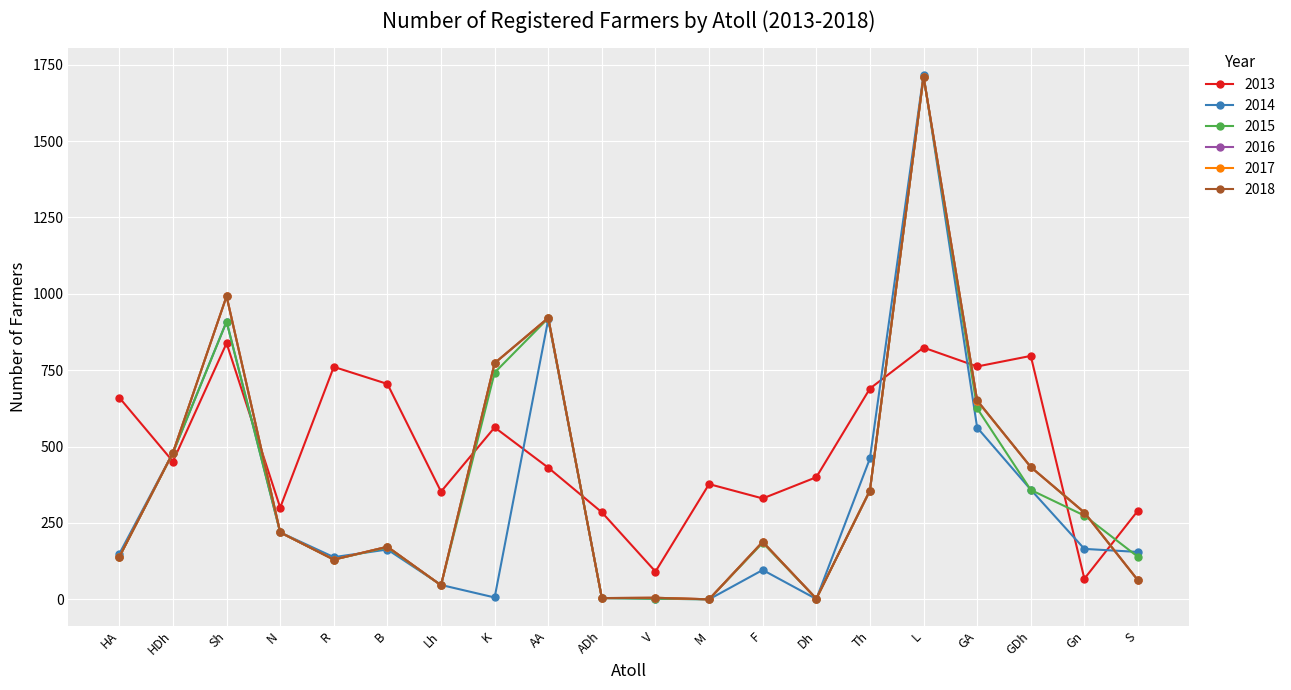

Which category has the lowest value in the 2015 series?

M